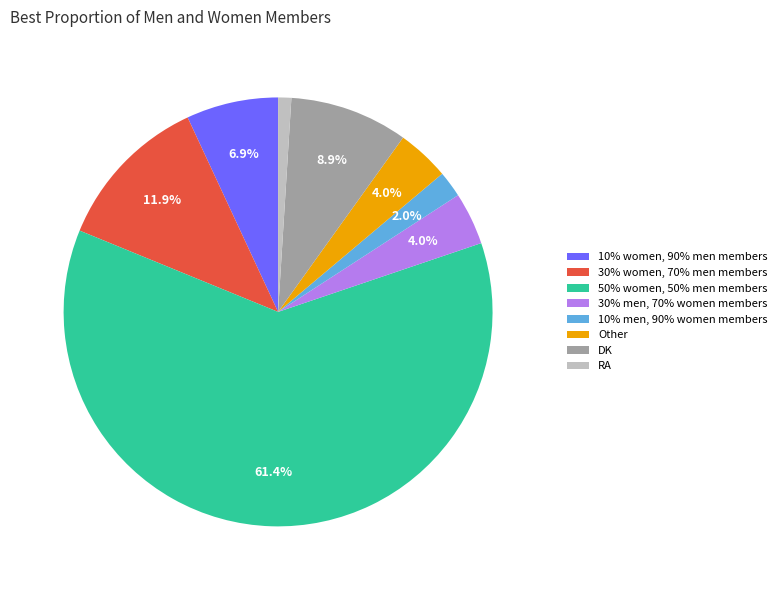

To the nearest percent, what is the average slice percentage?

12%